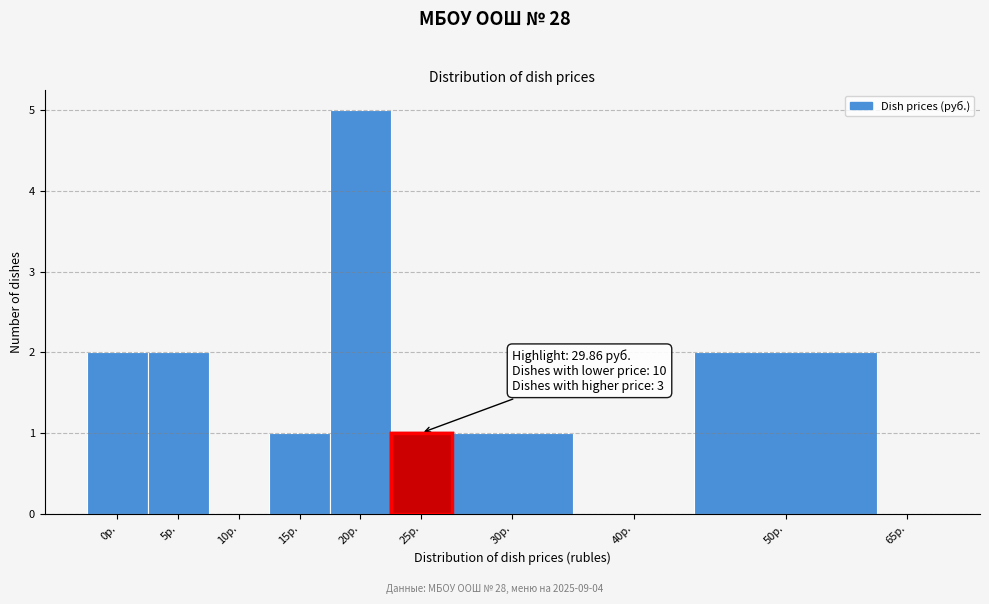

Reading left to right, extract all data points from this chart.

0р.=2	5р.=2	10р.=0	15р.=1	20р.=5	25р.=1	30р.=1	40р.=0	50р.=2	65р.=0